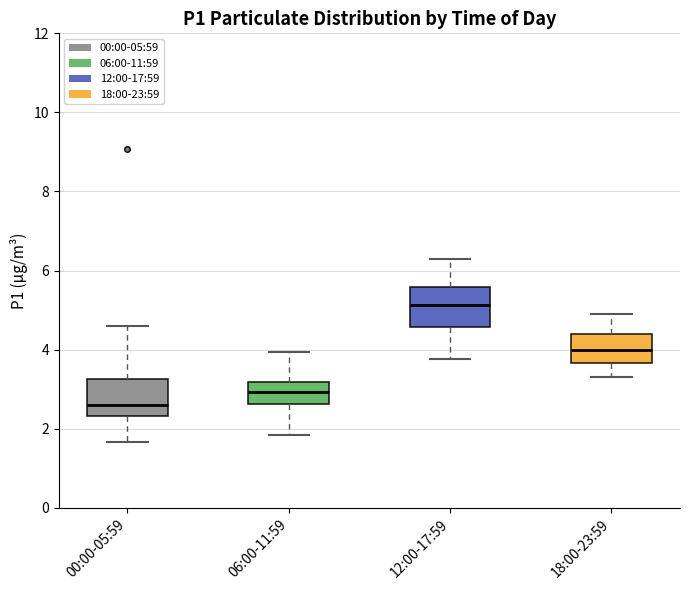

Reading left to right, read every box against the y-axis: the position of its median line, the range the box covers, and the ends of its whiskers. The values are not printed on the chart, so give them approximately, as read against the axis.

00:00-05:59: median 2.6, box 2.4 to 3.2, whiskers 1.6 to 4.6
06:00-11:59: median 3.0, box 2.6 to 3.2, whiskers 1.8 to 4.0
12:00-17:59: median 5.2, box 4.6 to 5.6, whiskers 3.8 to 6.4
18:00-23:59: median 4.0, box 3.6 to 4.4, whiskers 3.4 to 5.0